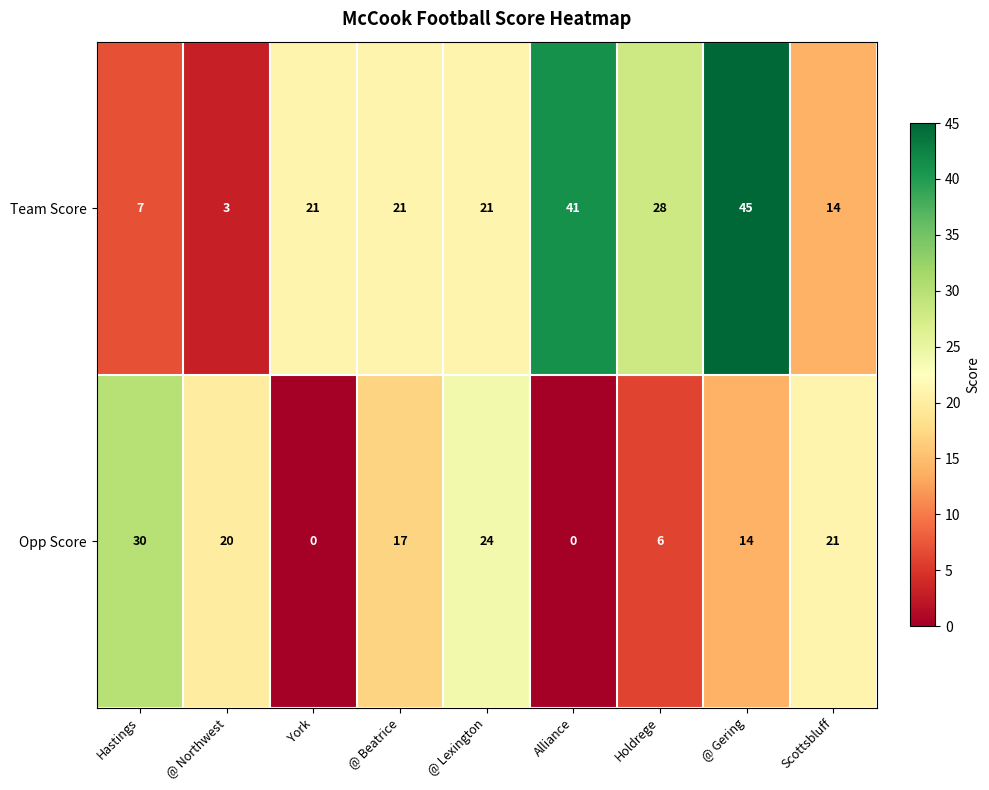

Reading right to left, transcribe all the data shown in this chart.

Team Score: 14	45	28	41	21	21	21	3	7
Opp Score: 21	14	6	0	24	17	0	20	30